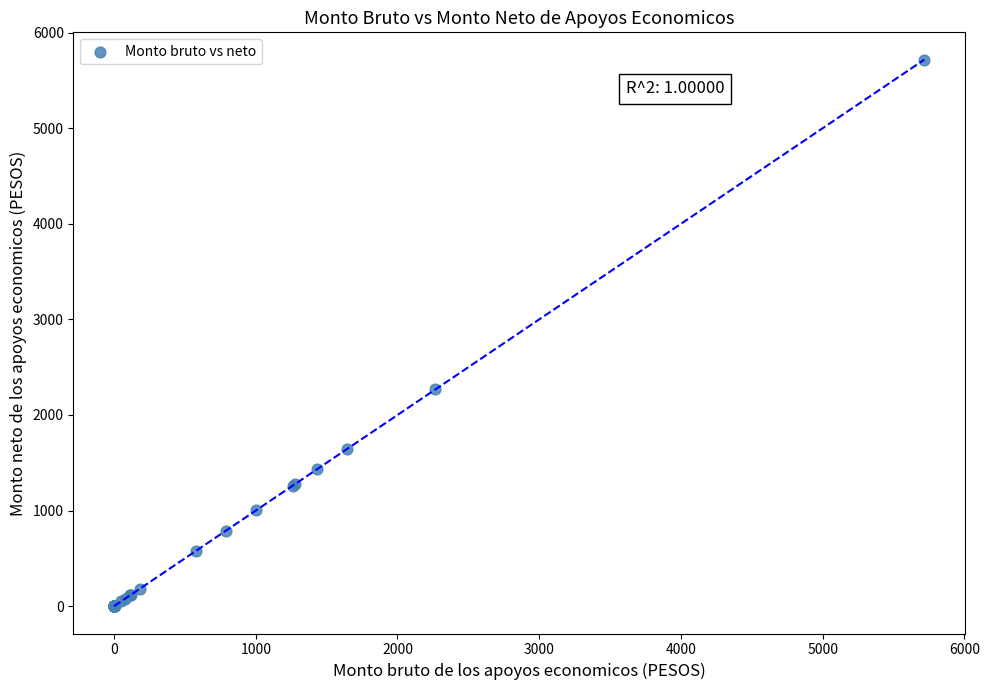

What Y value in the scatter plot is closest to 2858?

2266.8